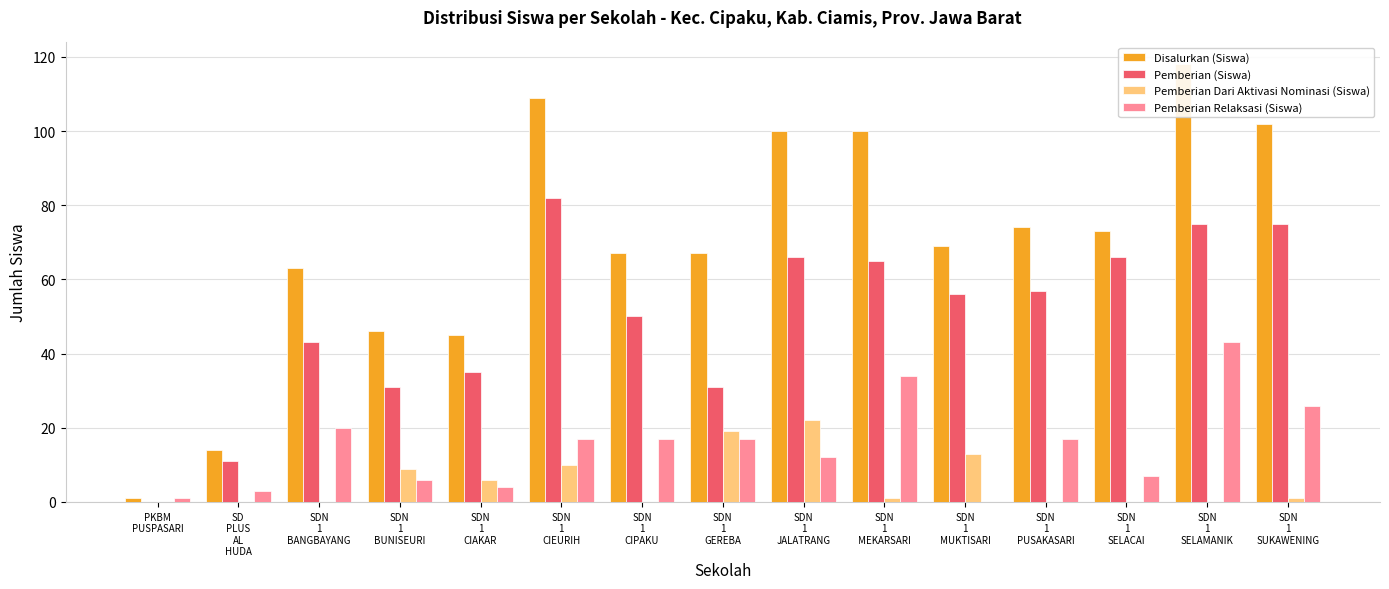

How many values in the Disalurkan (Siswa) series are below 69?

7